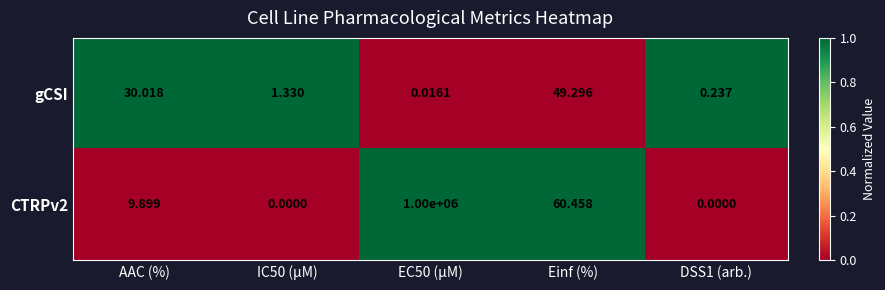

Is the value of gCSI at IC50 (µM) greater than the value of CTRPv2 at IC50 (µM)?

Yes